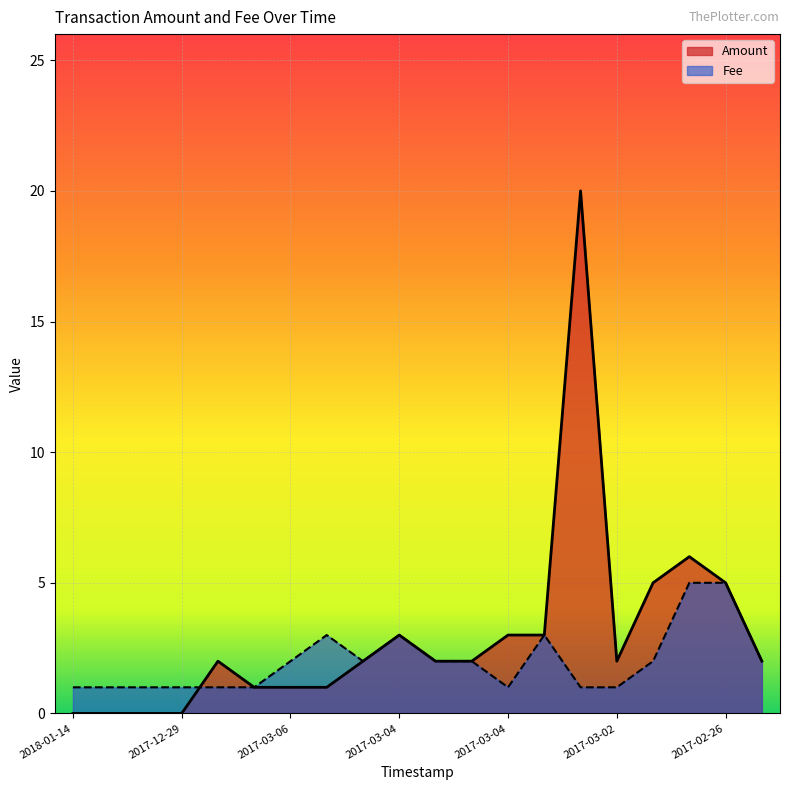

Which category has the lowest value across all series?

2018-01-14